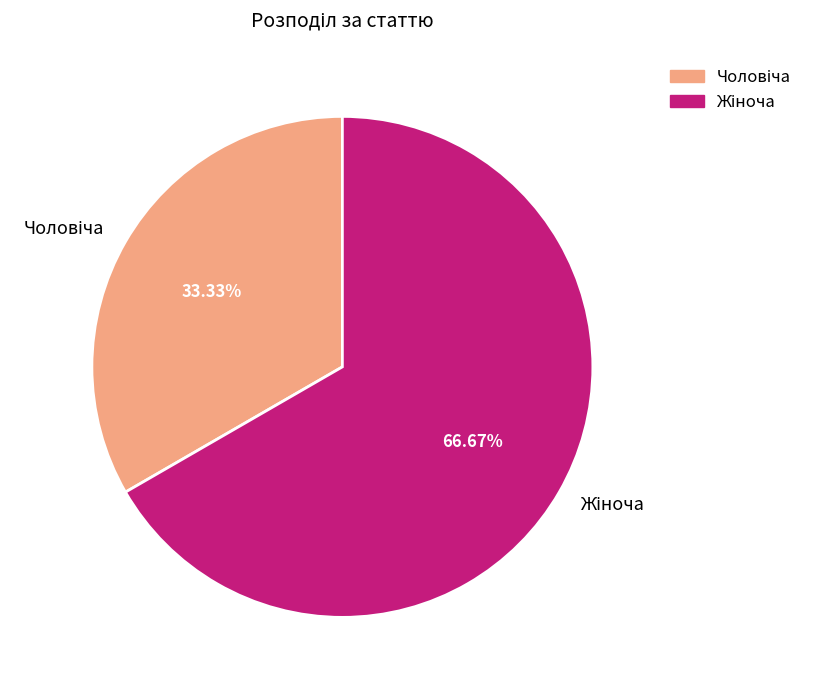

Does any single category account for the majority?

Yes